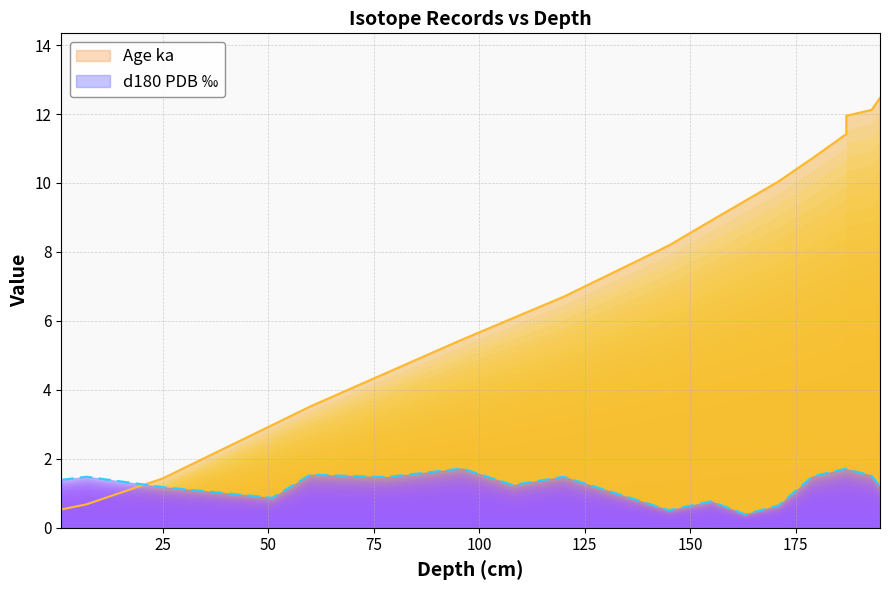

Which series ends up on top after the final intersection of d180 PDB and Age ka?

Age ka